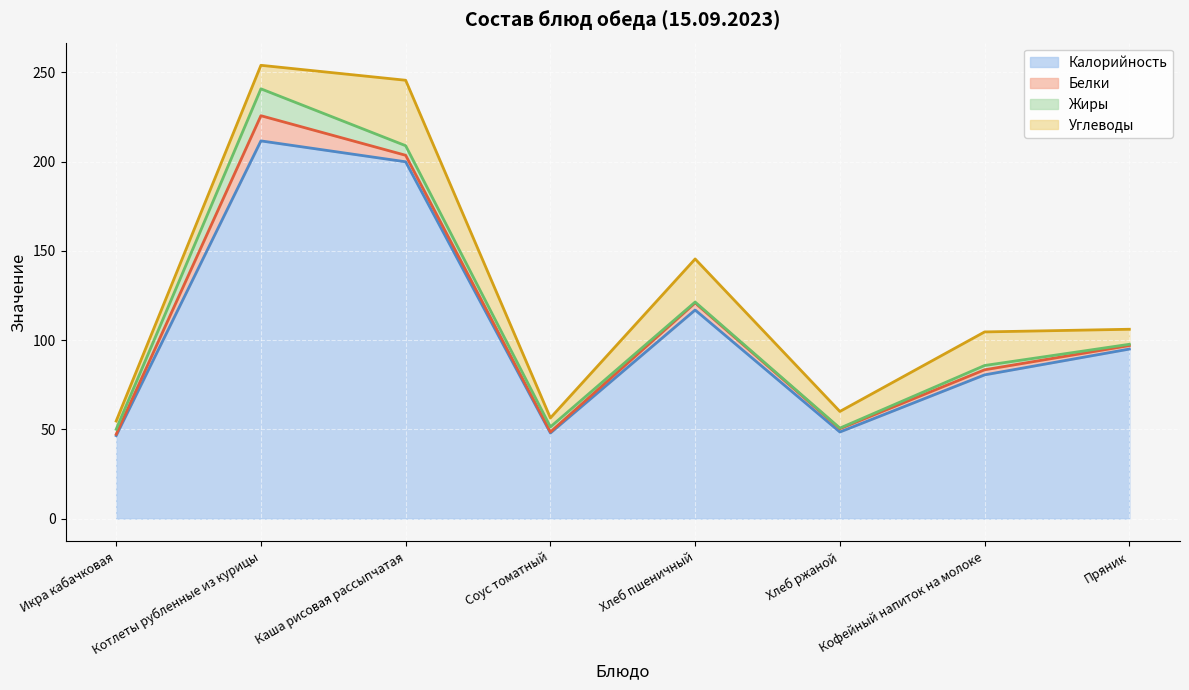

Does the chart display data point markers on the line(s)?

No